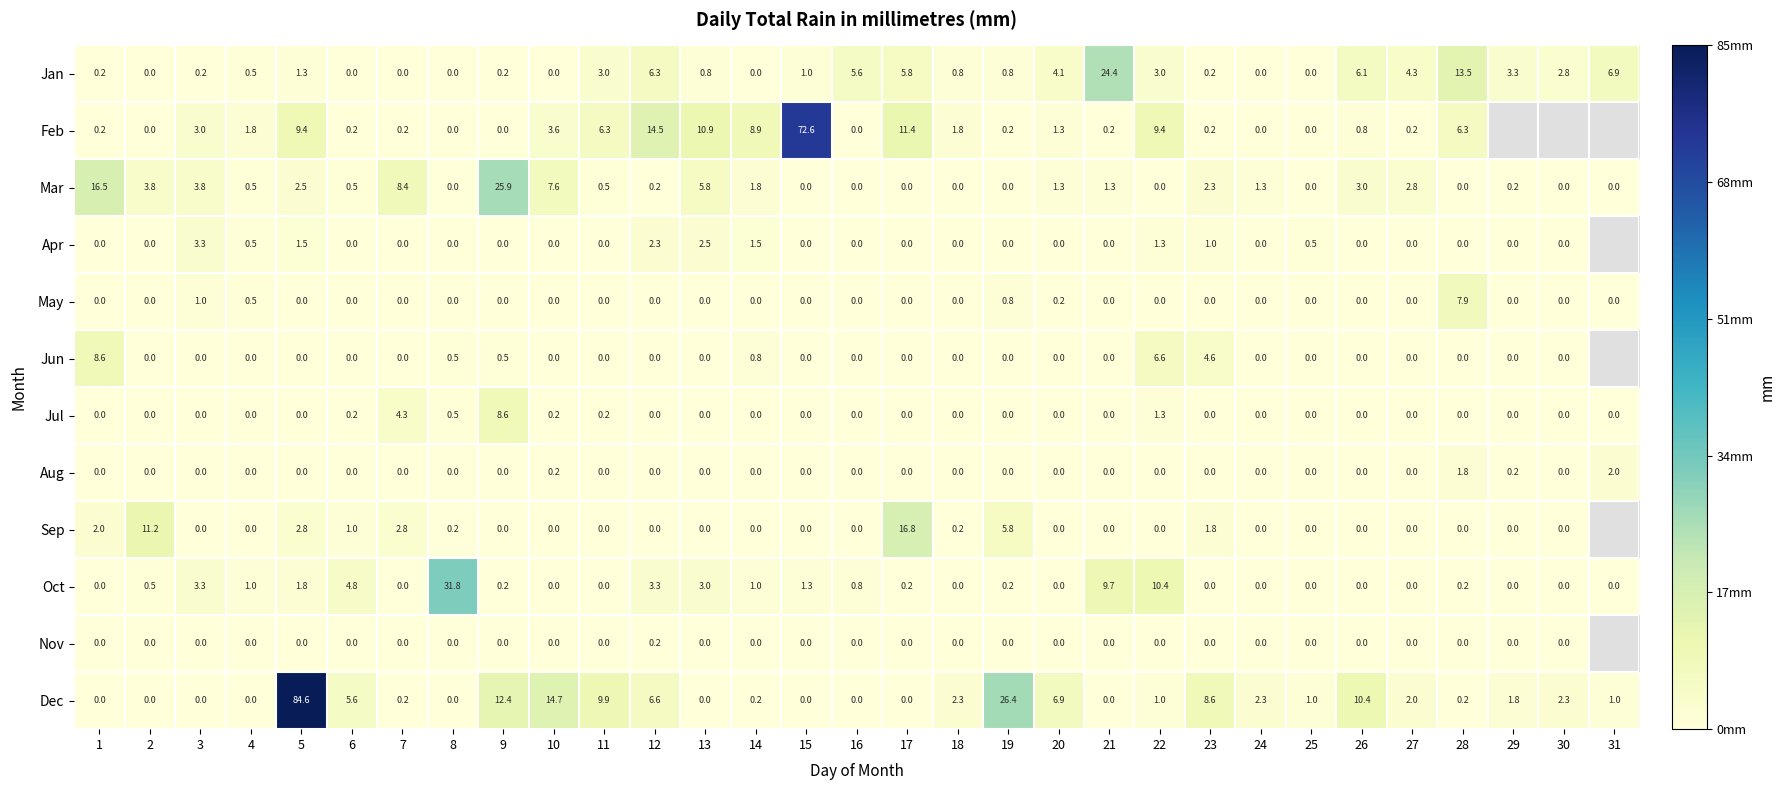

How many data points does each series have?

31